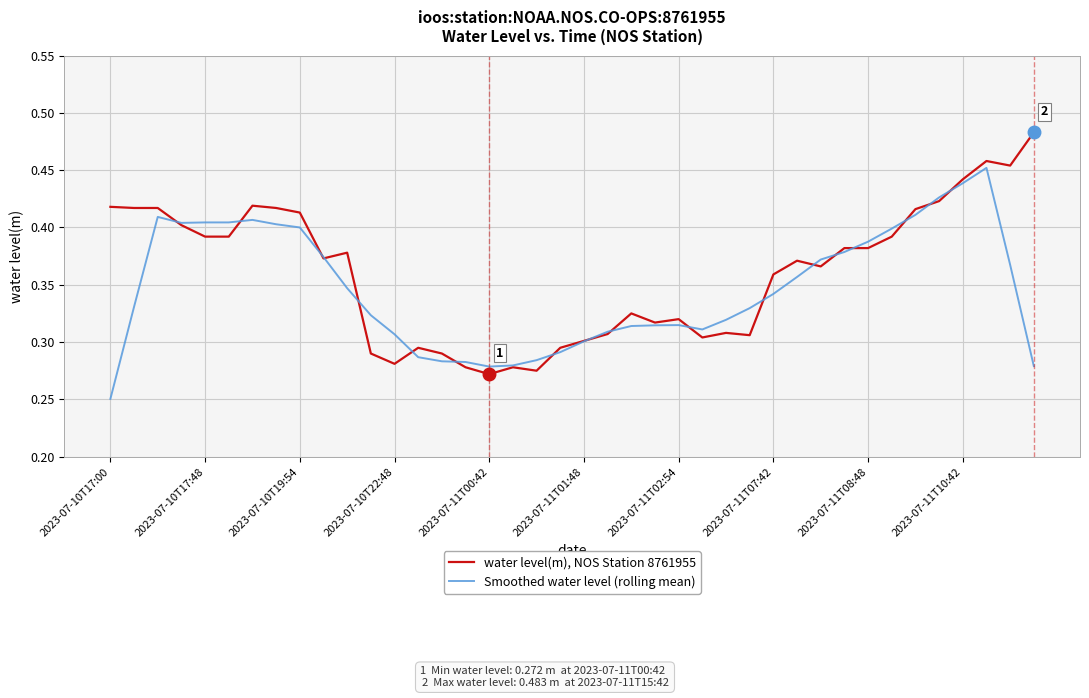

List the series in order of their peak value, highest first.

water level(m), NOS Station 8761955, Smoothed water level (rolling mean)